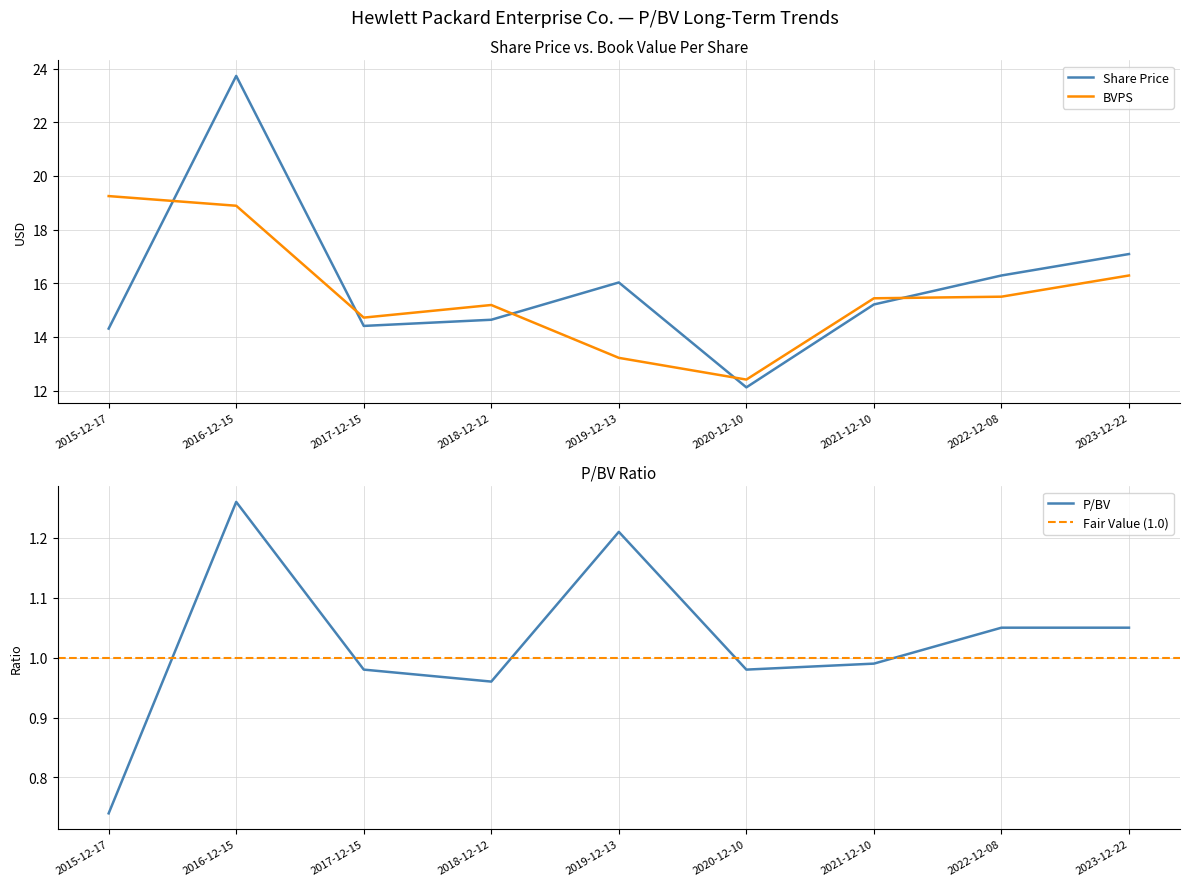

List the labels in order of BVPS value, largest first.

2015-12-17, 2016-12-15, 2023-12-22, 2022-12-08, 2021-12-10, 2018-12-12, 2017-12-15, 2019-12-13, 2020-12-10